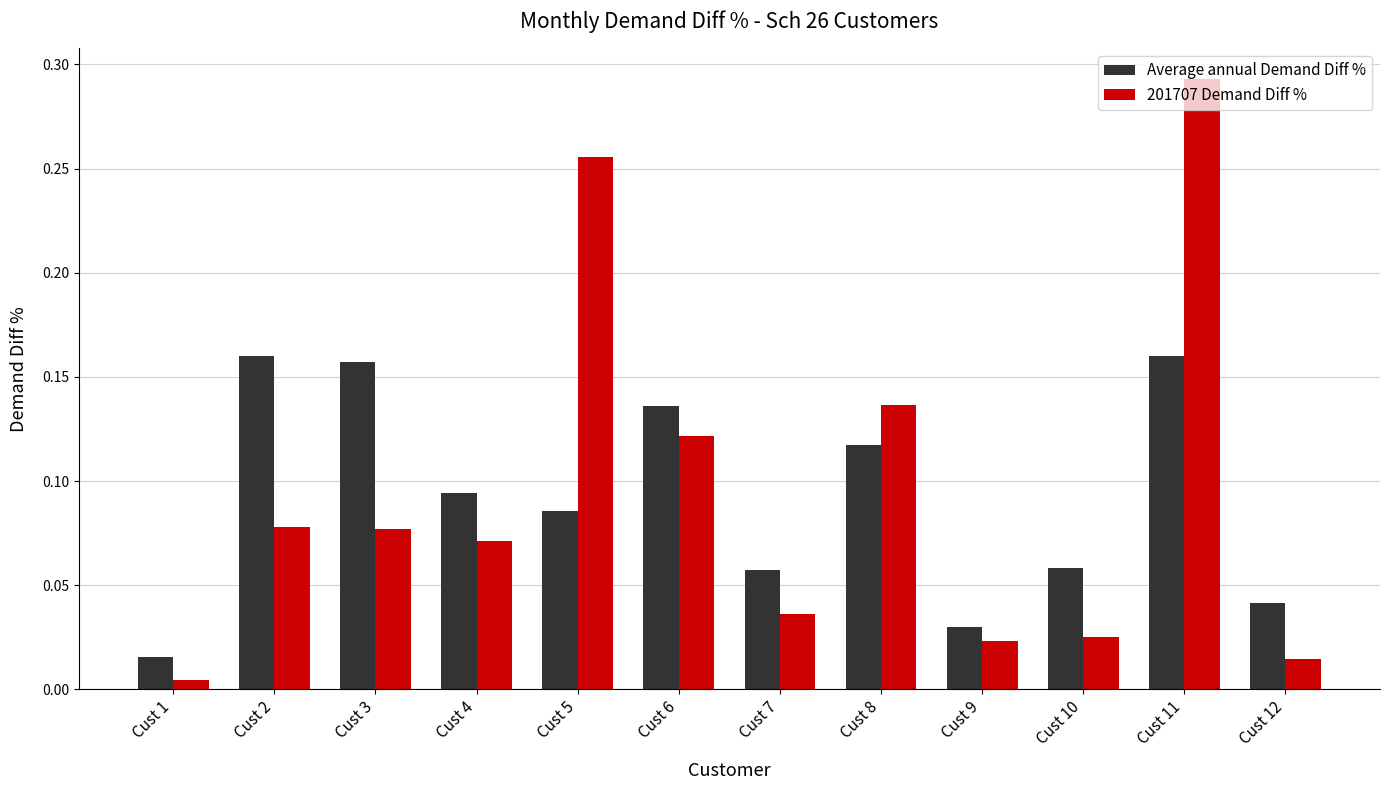

What is the sum of all 201707 Demand Diff % values?

1.1